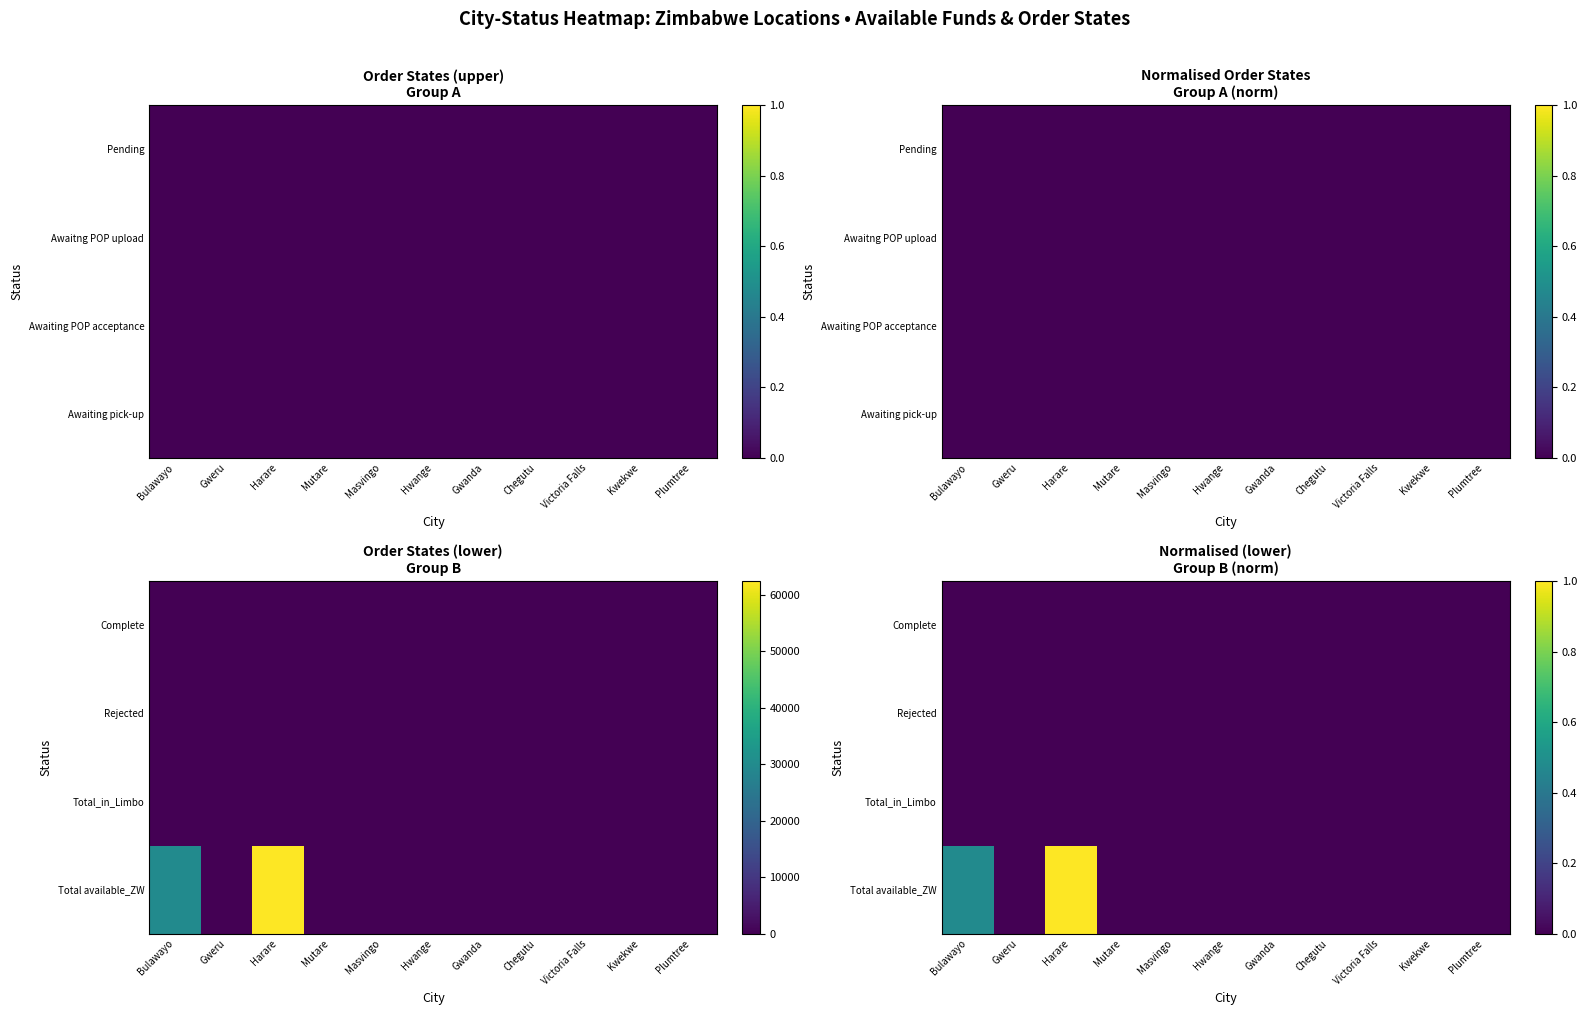

The Rejected series shows 0.0 at Plumtree. True or false?

True